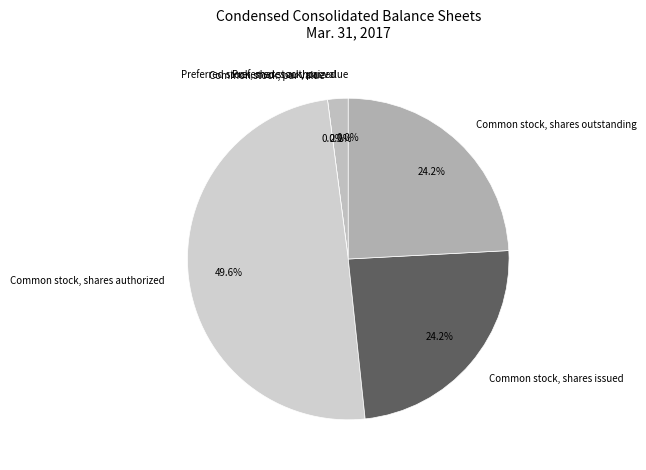

Count the number of slices in the pie.

6